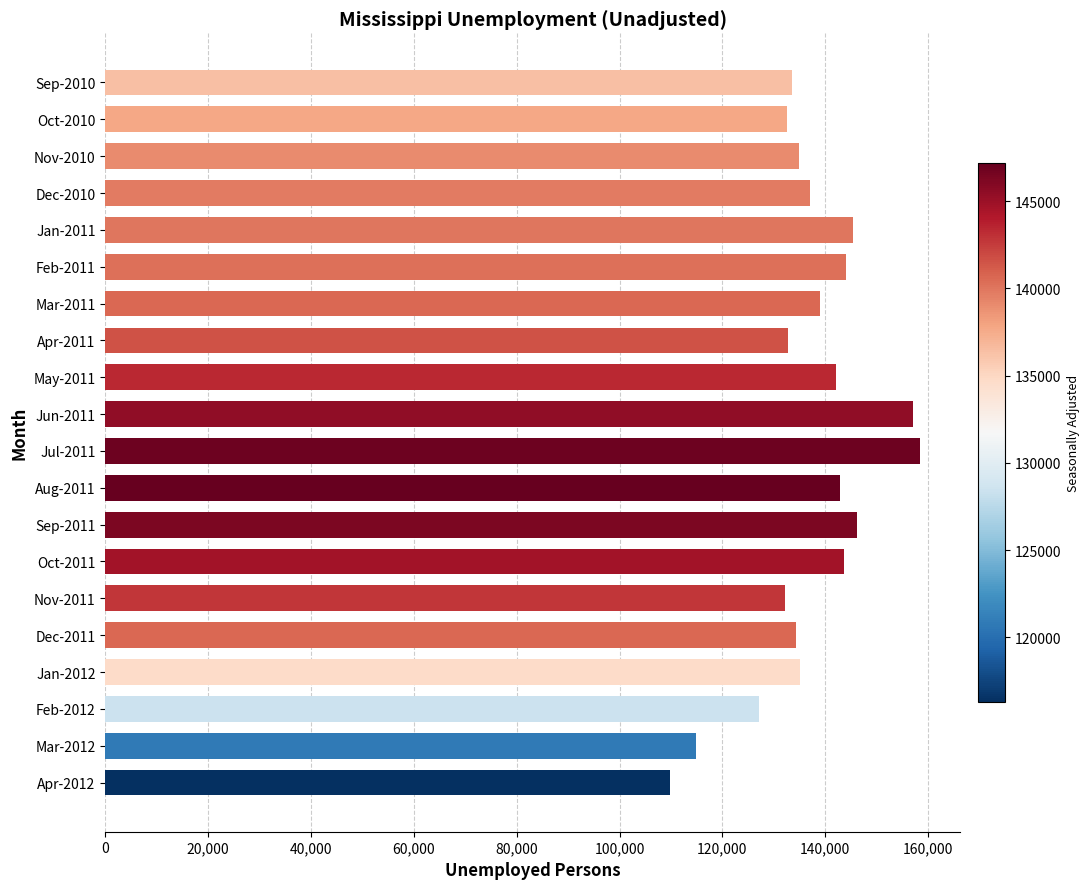

What is the sum of all values?

2742476